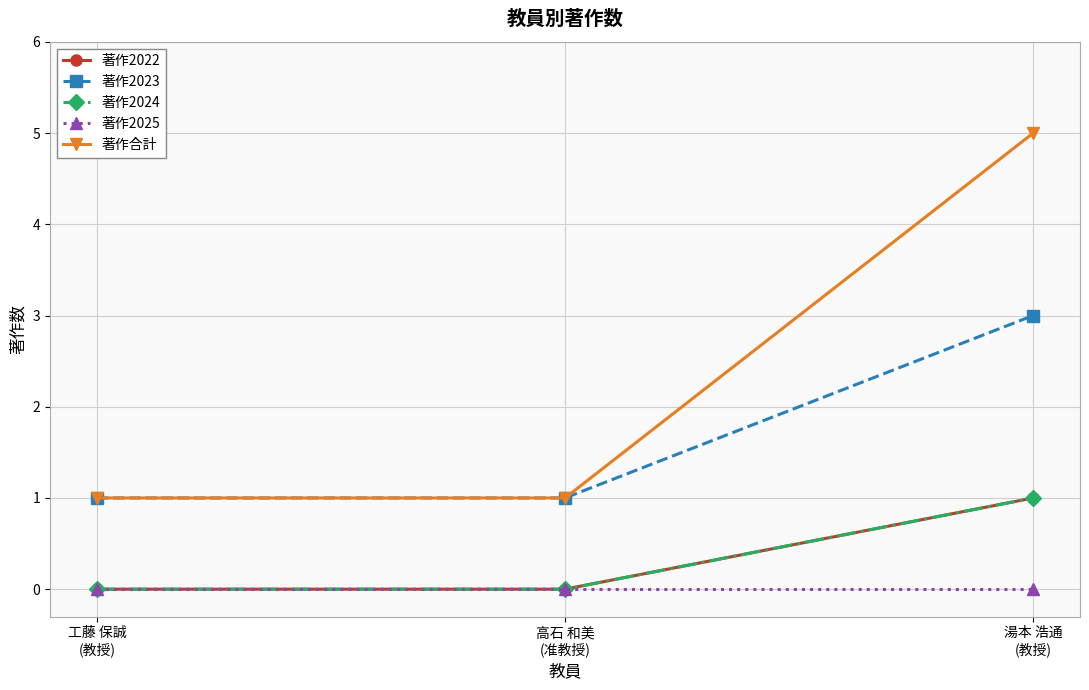

Does the chart have visible grid lines?

Yes